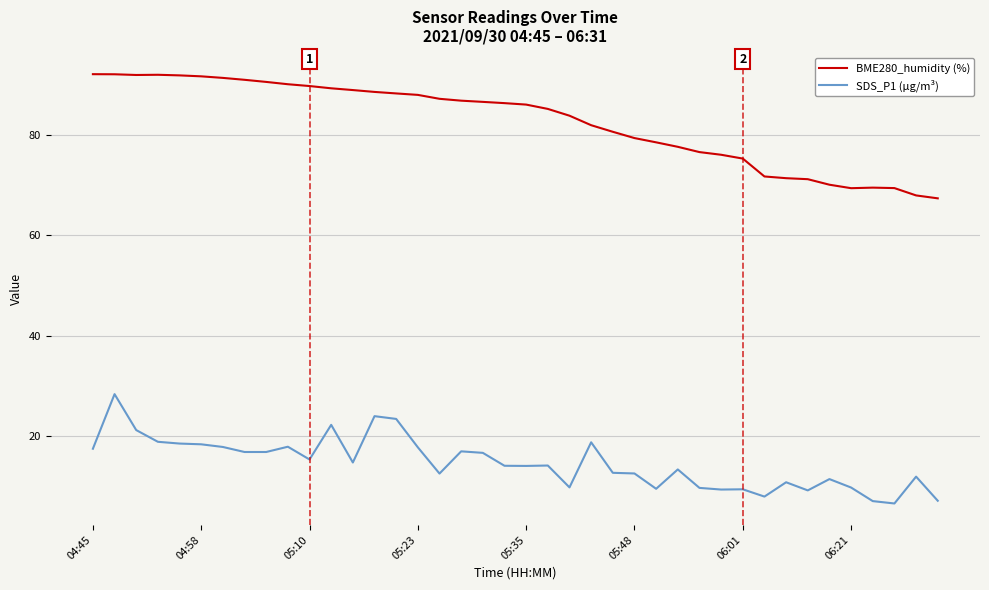

What is the greatest value displayed?

92.0